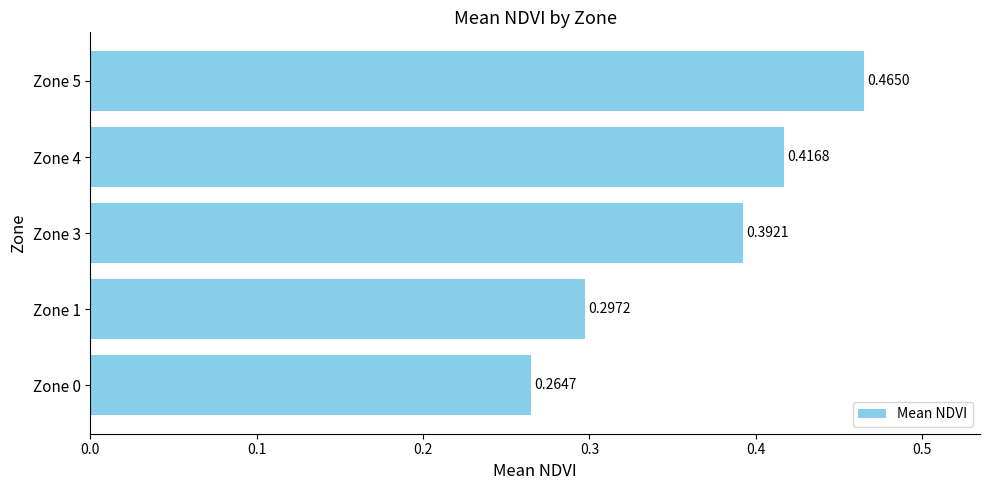

Which has a higher value, Zone 4 or Zone 1?

Zone 4